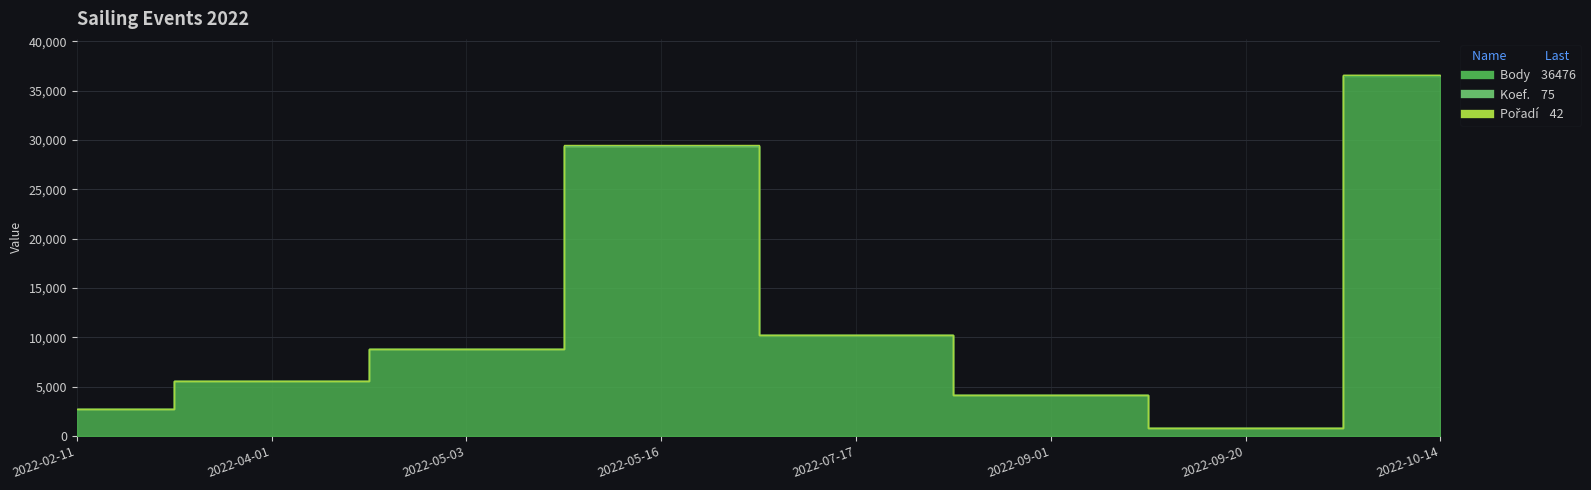

True or false: Pořadí and Body intersect in this chart.

False